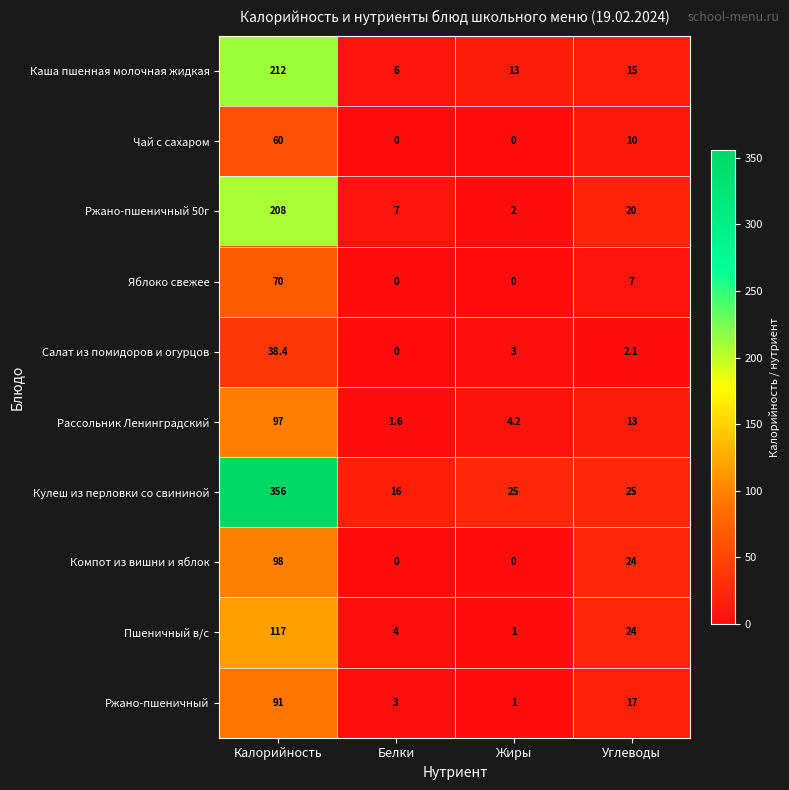

What is the sum of all Компот из вишни и яблок values?

122.0